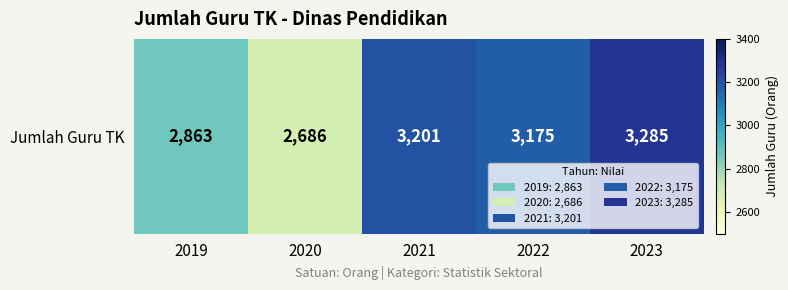

What is the difference between the maximum and minimum values?

599